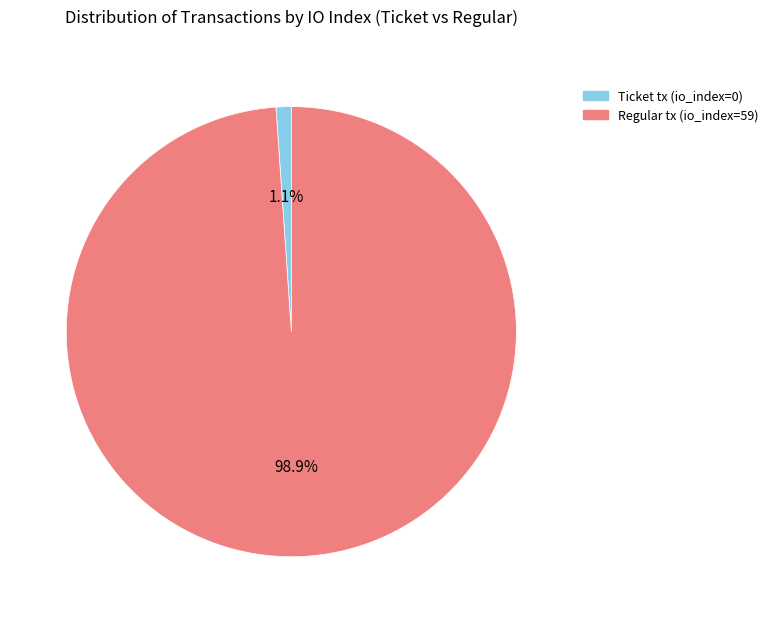

To the nearest percent, what portion does Regular tx (io_index=59) represent?

99%